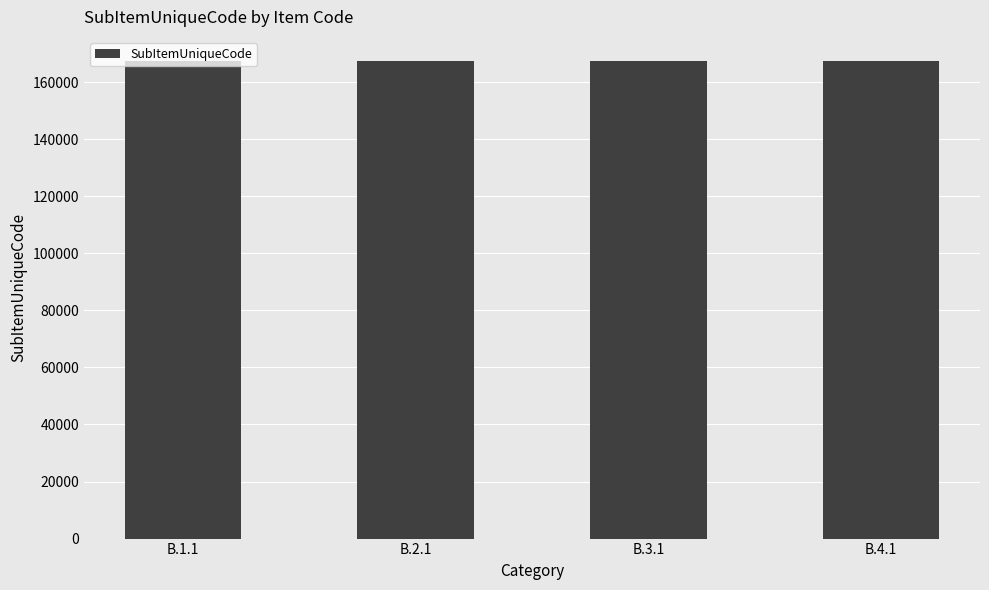

What is the label of the 2nd bar from the right?

B.3.1